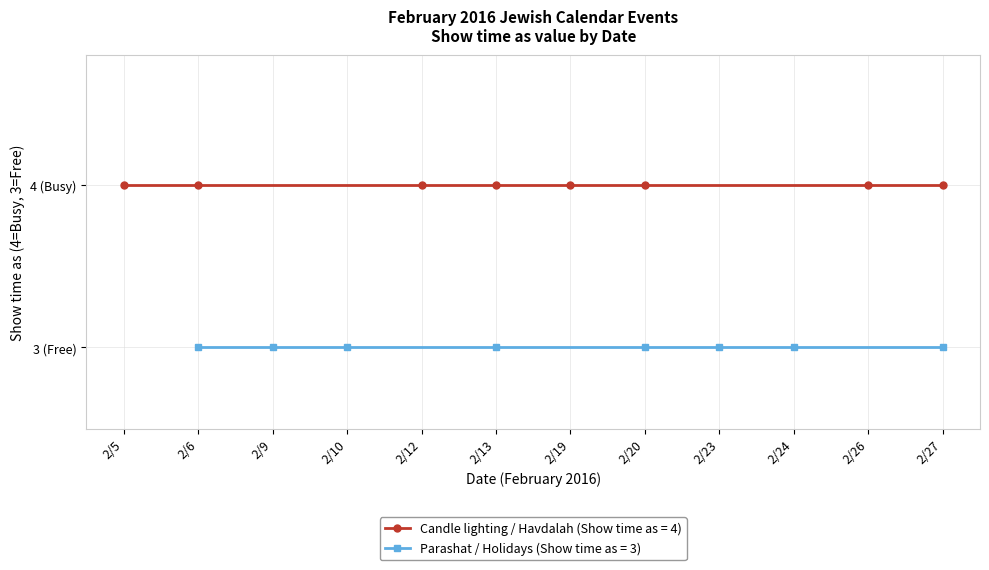

What is the value of the 10th point from the left?

4